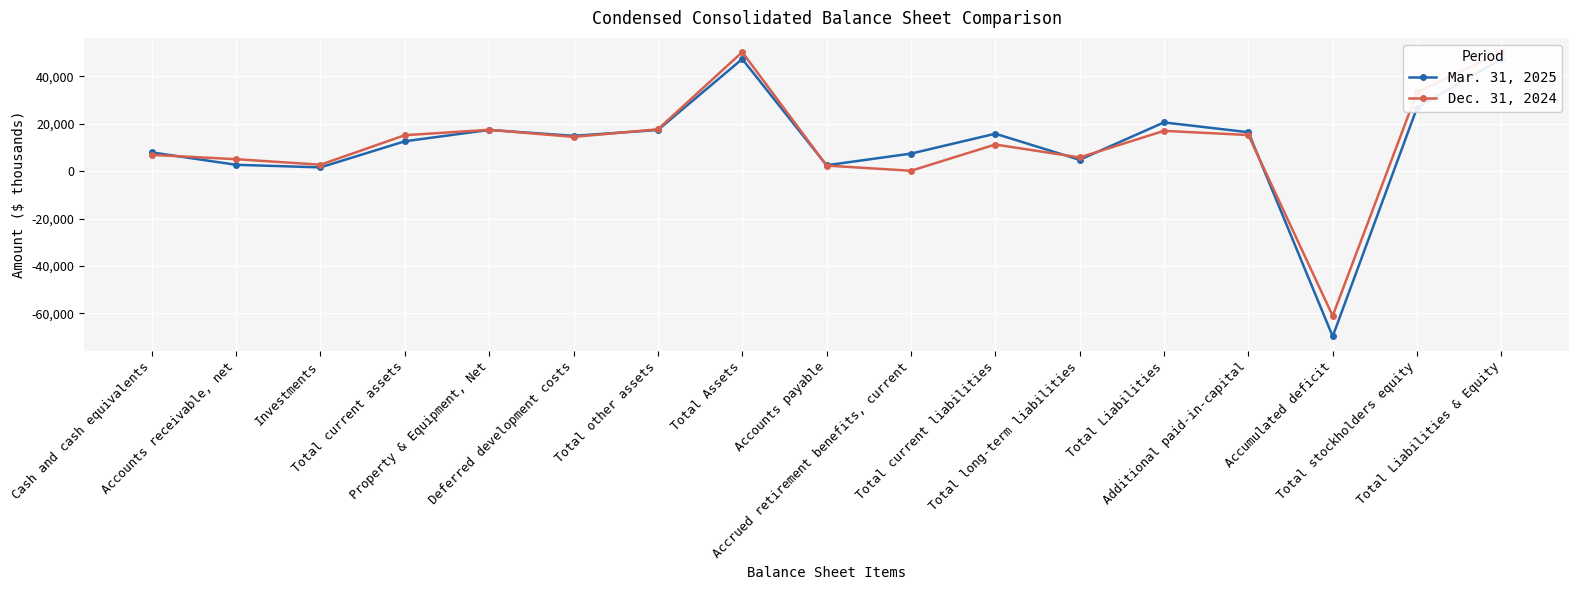

Reading left to right, what are all the values shown in this chart?

Mar. 31, 2025: 7882	2650	1573	12562	17350	14854	17320	47232	2460	7370	15753	4763	20516	16376	-69648	26716	47232
Dec. 31, 2024: 6835	5016	2687	15127	17401	14410	17611	50139	2321	140	11197	5761	16958	15202	-61008	33181	50139